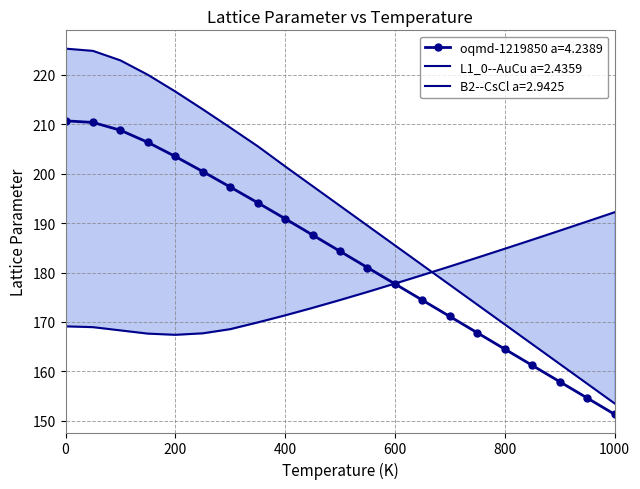

Where is B2--CsCl a=2.9425 nearest to the value 179?

650